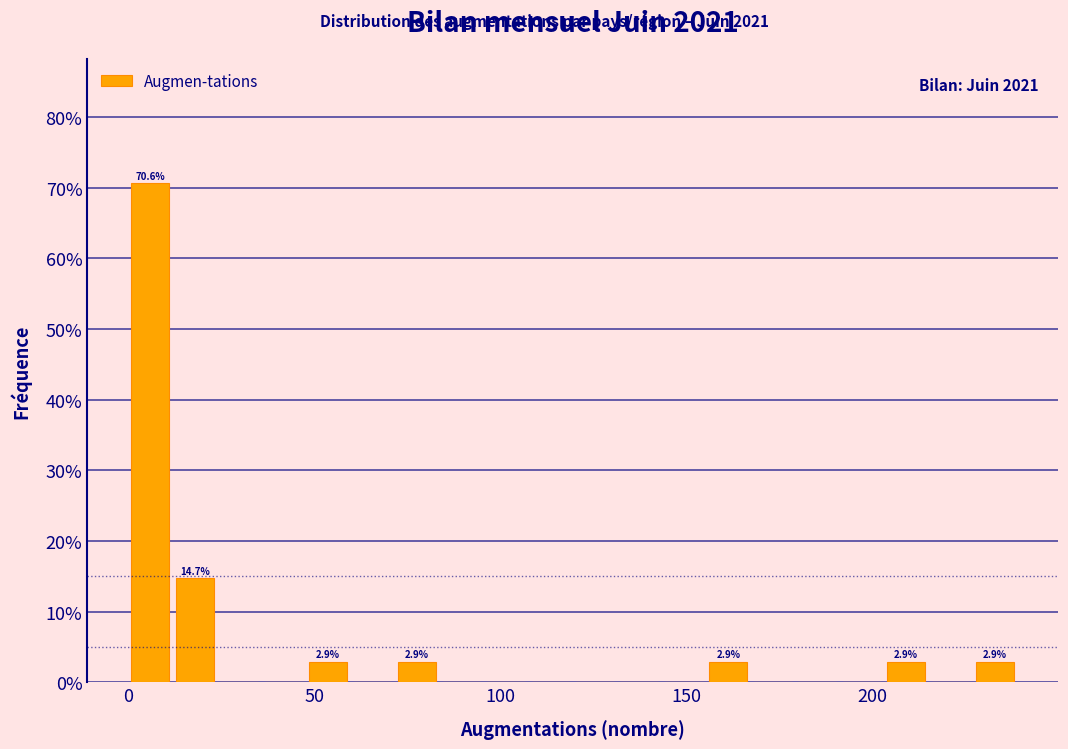

Around what value on the x-axis is the tallest bar? Give the approximate position of its centre, as read against the axis.

5